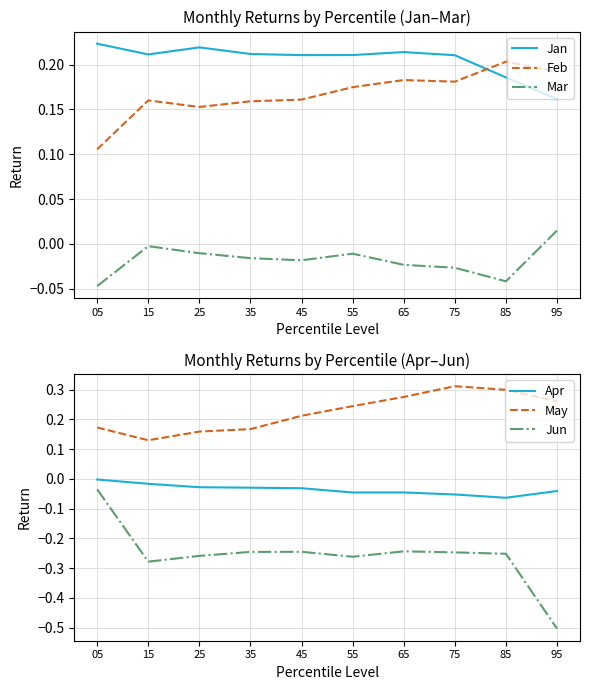

The Apr series shows -0.0 at 25. True or false?

True